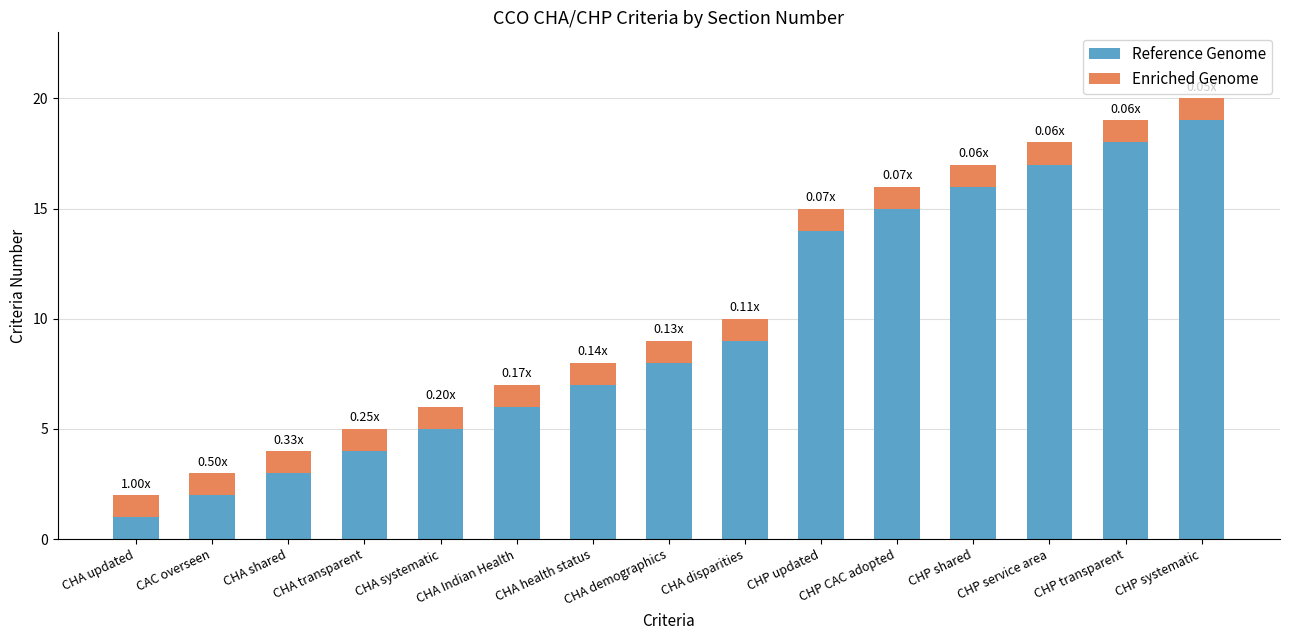

Does the chart contain any negative values?

No